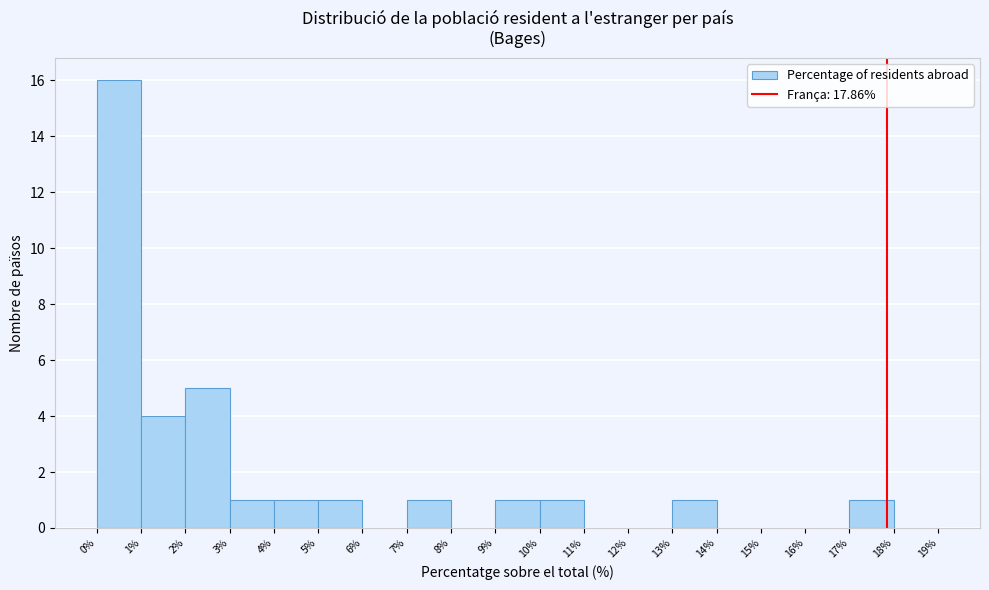

Reading left to right, transcribe this chart: for each bar, give the range it covers on the x-axis and its height. The values are not printed on the chart, so give them approximately, as read against the axis.

0% to 1%: 16
1% to 2%: 4
2% to 3%: 5
3% to 4%: 1
4% to 5%: 1
5% to 6%: 1
6% to 7%: 0
7% to 8%: 1
8% to 9%: 0
9% to 10%: 1
10% to 11%: 1
11% to 12%: 0
12% to 13%: 0
13% to 14%: 1
14% to 15%: 0
15% to 16%: 0
16% to 17%: 0
17% to 18%: 1
18% to 19%: 0